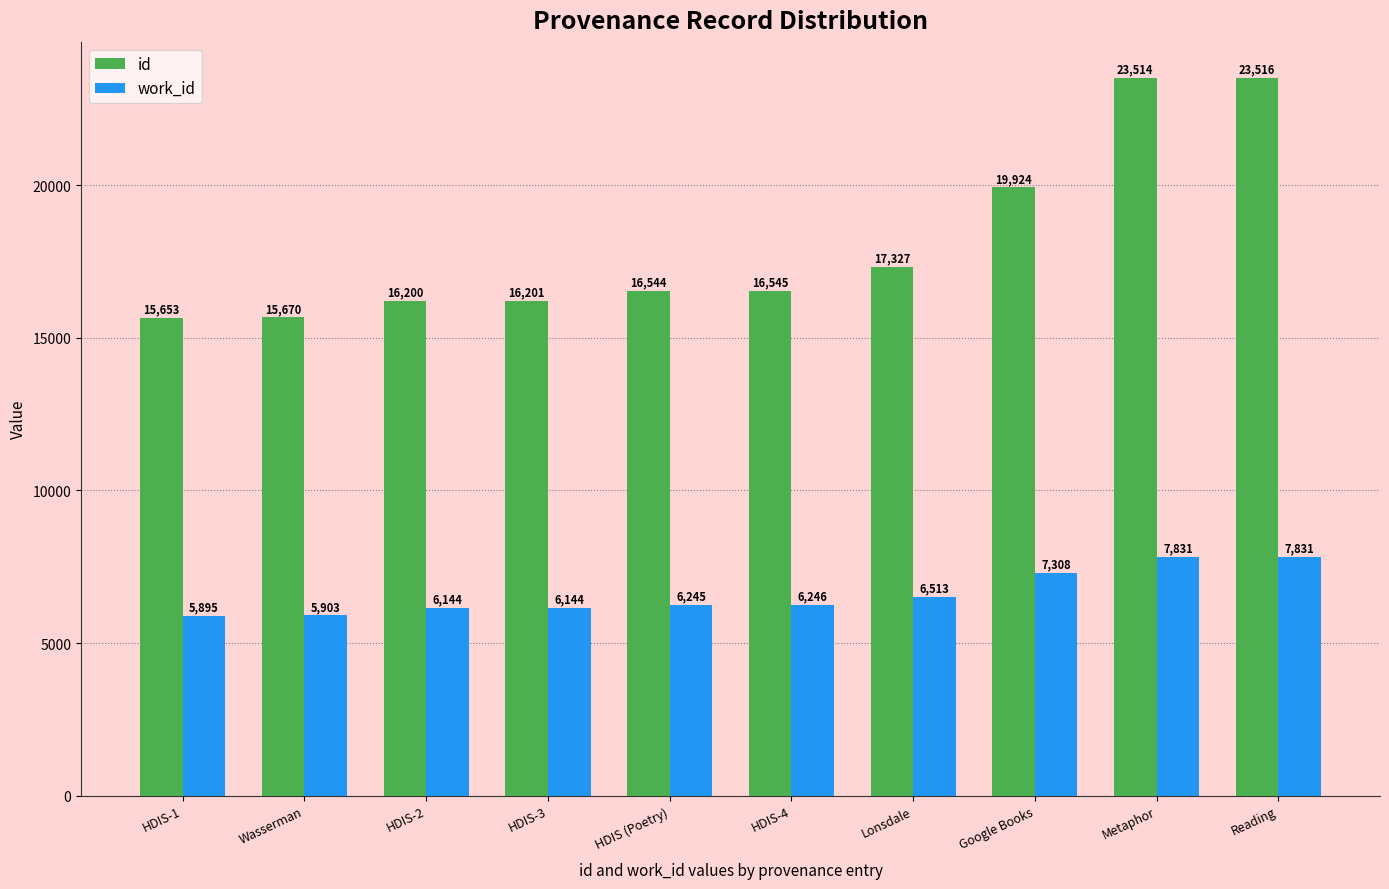

List the series in order of their overall mean, highest first.

id, work_id